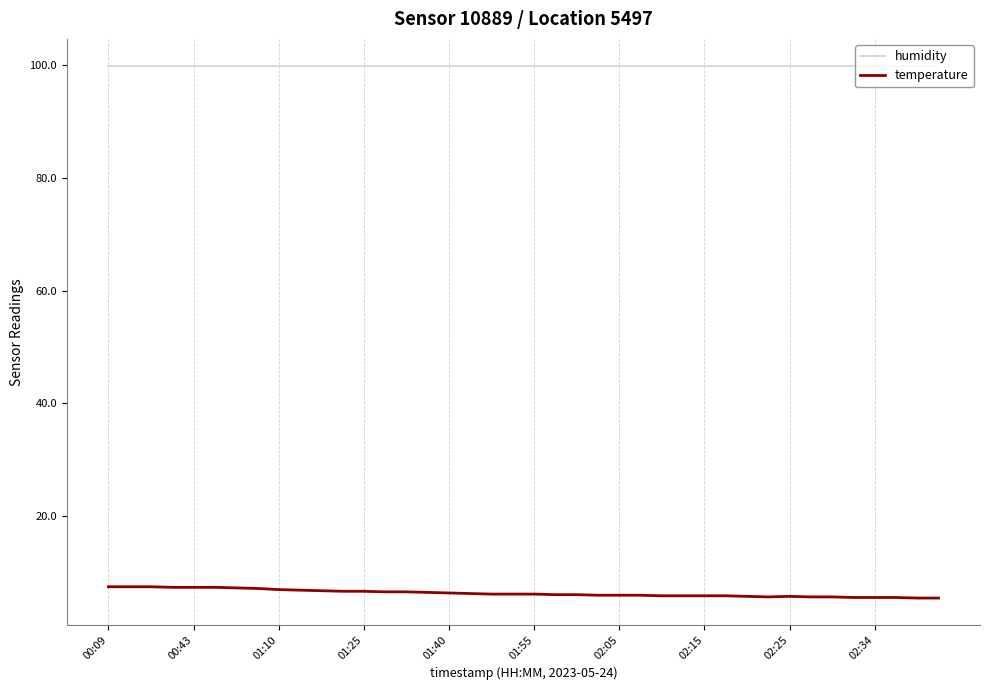

True or false: temperature and humidity intersect in this chart.

False